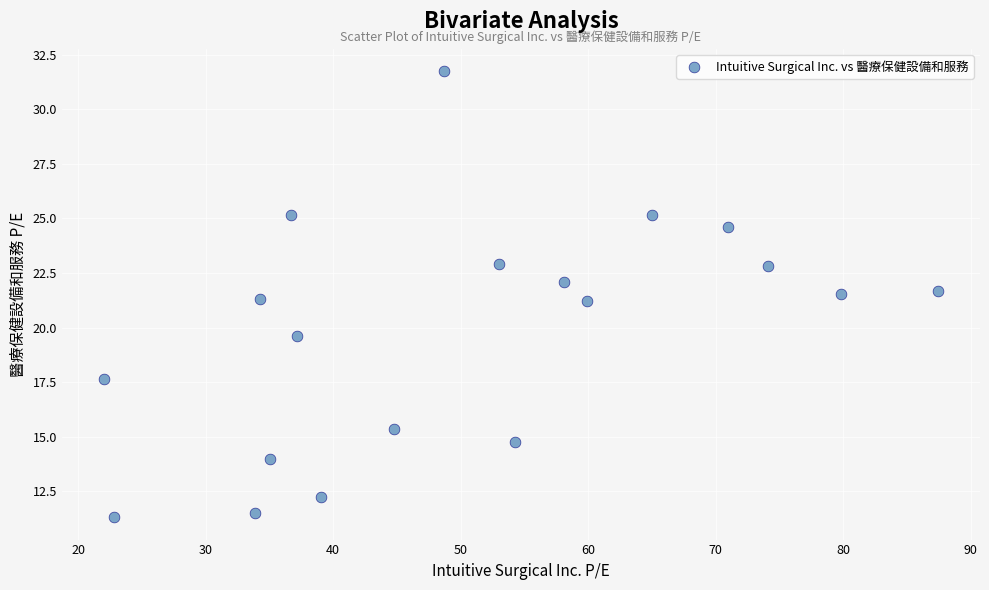

What is the range of X values (max minus min)?

65.5